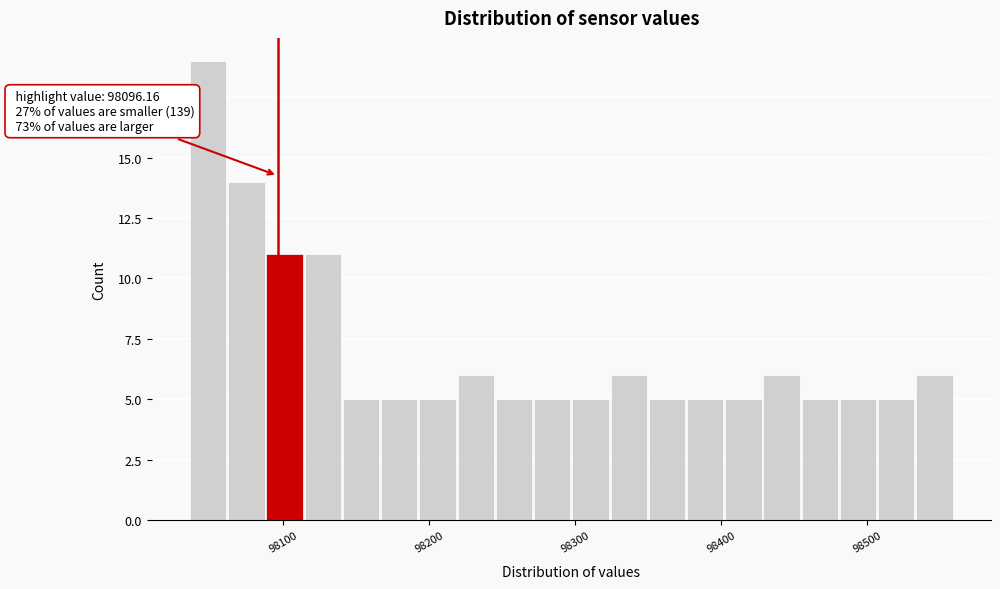

Read against the x-axis, roughly where is the centre of the tallest bar?

98050